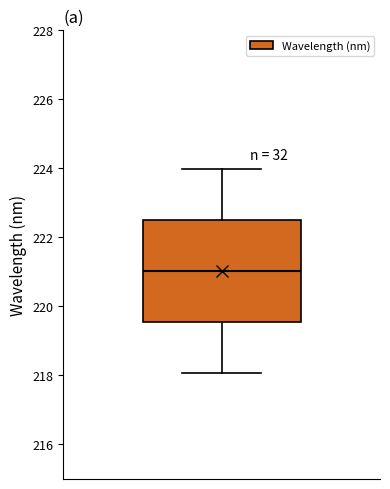

Read this box plot against the y-axis: the position of the median line, the range covered by the box, and the ends of both whiskers. The values are not printed on the chart, so give them approximately, as read against the axis.

median 221.0, box 219.6 to 222.6, whiskers 218.0 to 224.0